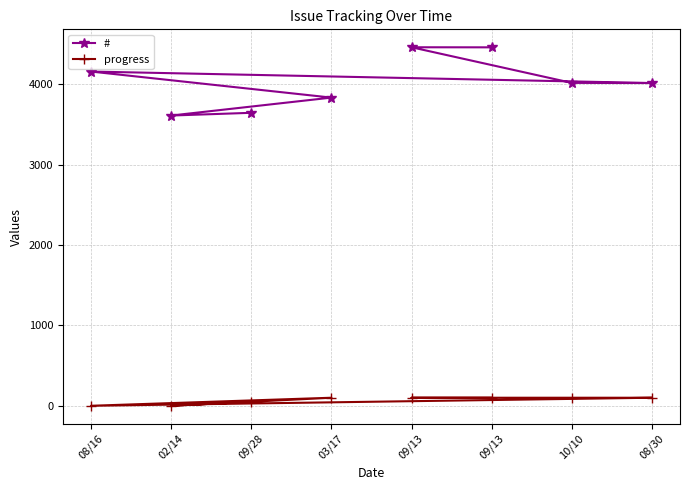

What is the difference between the second highest and second lowest values in the progress series?

100